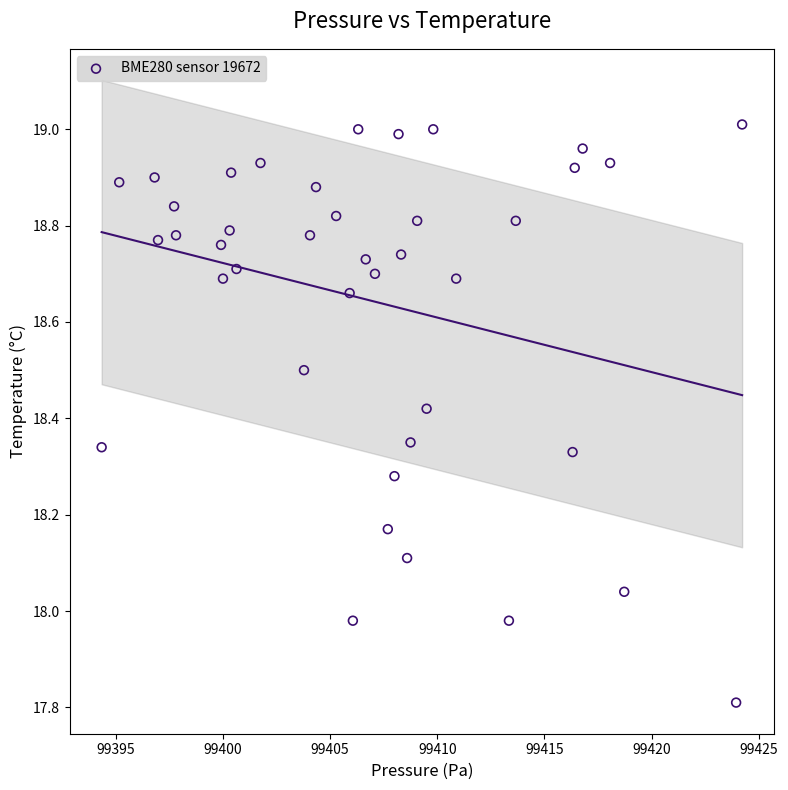

What is the range of Y values (max minus min)?

1.2